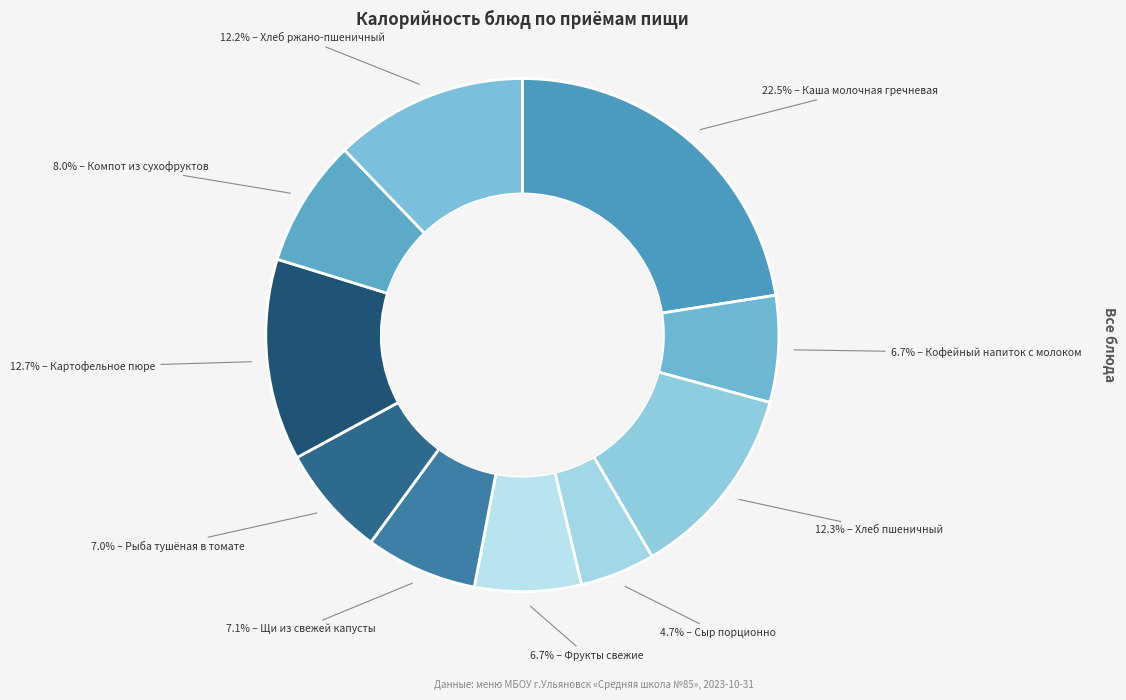

Count the number of slices in the pie.

10